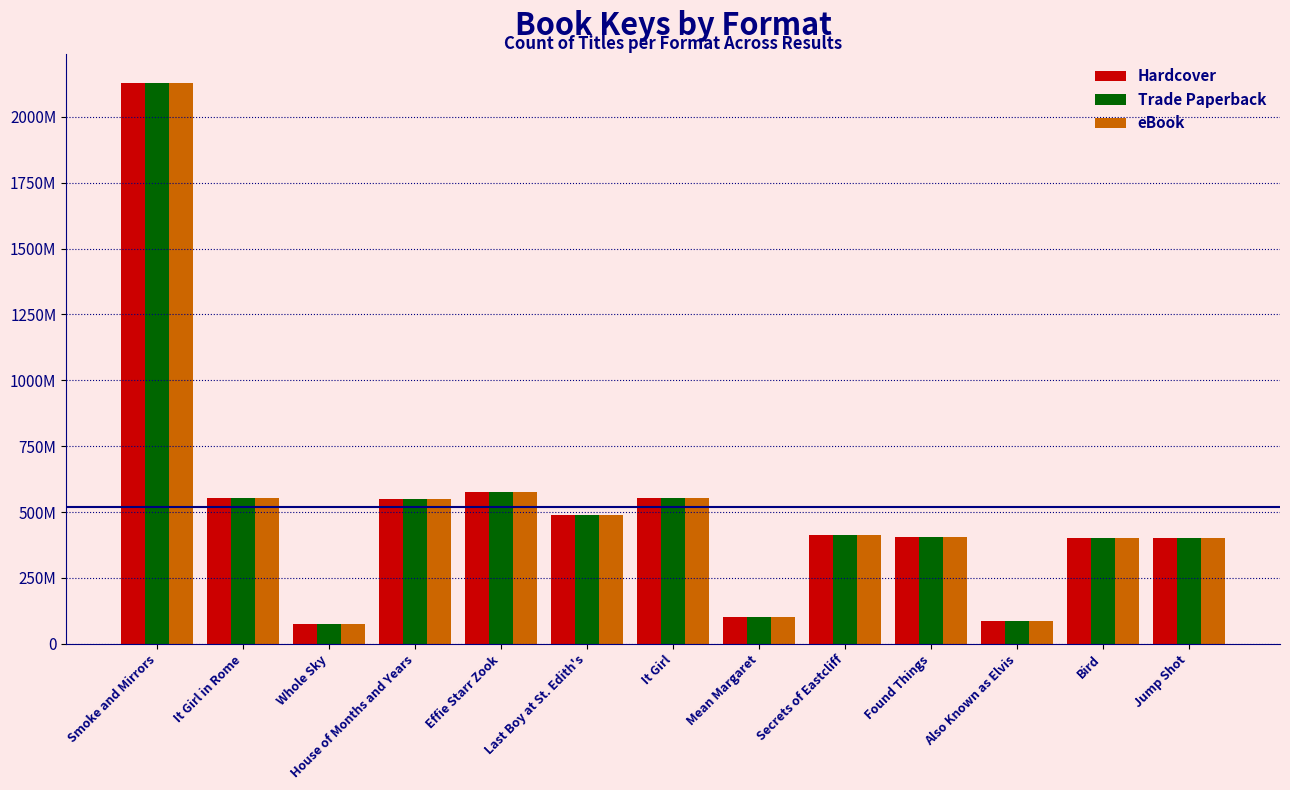

What are all the series names shown in the legend?

Hardcover, Trade Paperback, eBook